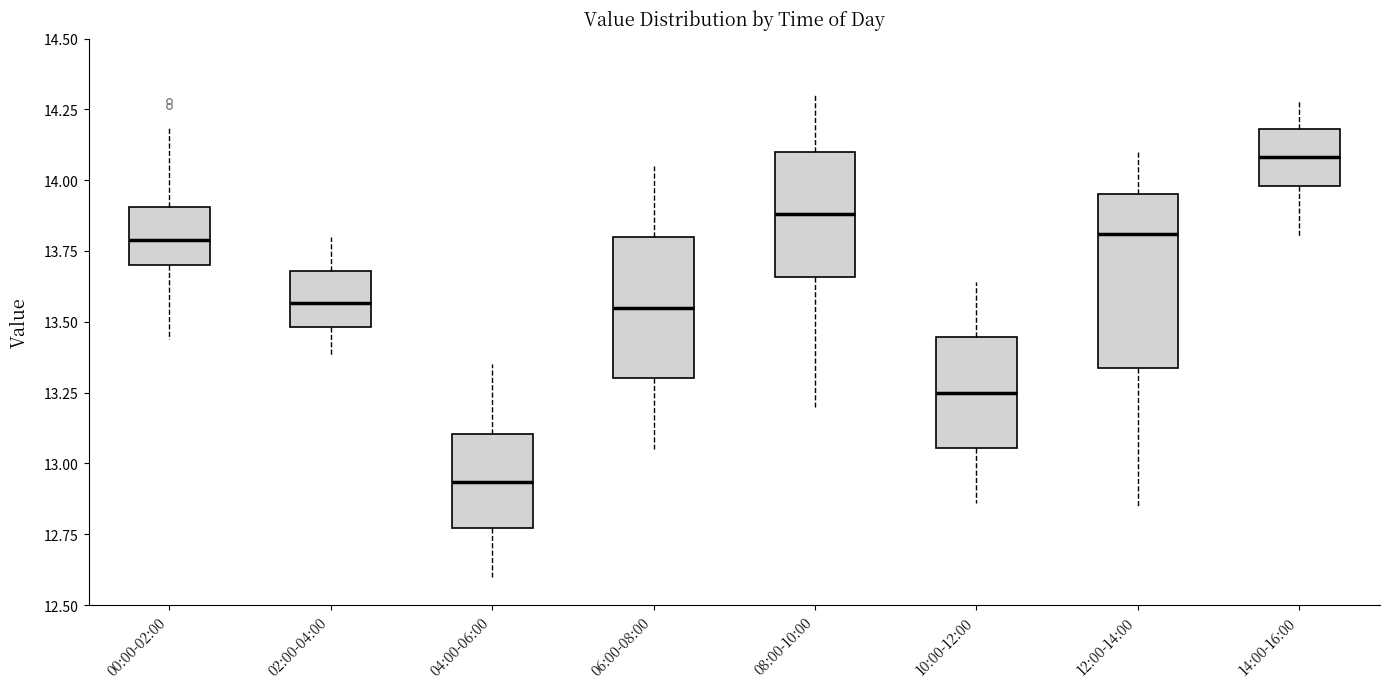

Reading left to right, transcribe this box plot: for each box, give where its median line is, the range the box spans, and where its two whiskers end, as read against the y-axis. The values are not printed on the chart, so give them approximately, as read against the axis.

00:00-02:00: median 13.80, box 13.70 to 13.90, whiskers 13.45 to 14.20
02:00-04:00: median 13.55, box 13.50 to 13.70, whiskers 13.40 to 13.80
04:00-06:00: median 12.95, box 12.75 to 13.10, whiskers 12.60 to 13.35
06:00-08:00: median 13.55, box 13.30 to 13.80, whiskers 13.05 to 14.05
08:00-10:00: median 13.90, box 13.65 to 14.10, whiskers 13.20 to 14.30
10:00-12:00: median 13.25, box 13.05 to 13.45, whiskers 12.85 to 13.65
12:00-14:00: median 13.80, box 13.35 to 13.95, whiskers 12.85 to 14.10
14:00-16:00: median 14.10, box 14.00 to 14.20, whiskers 13.80 to 14.30